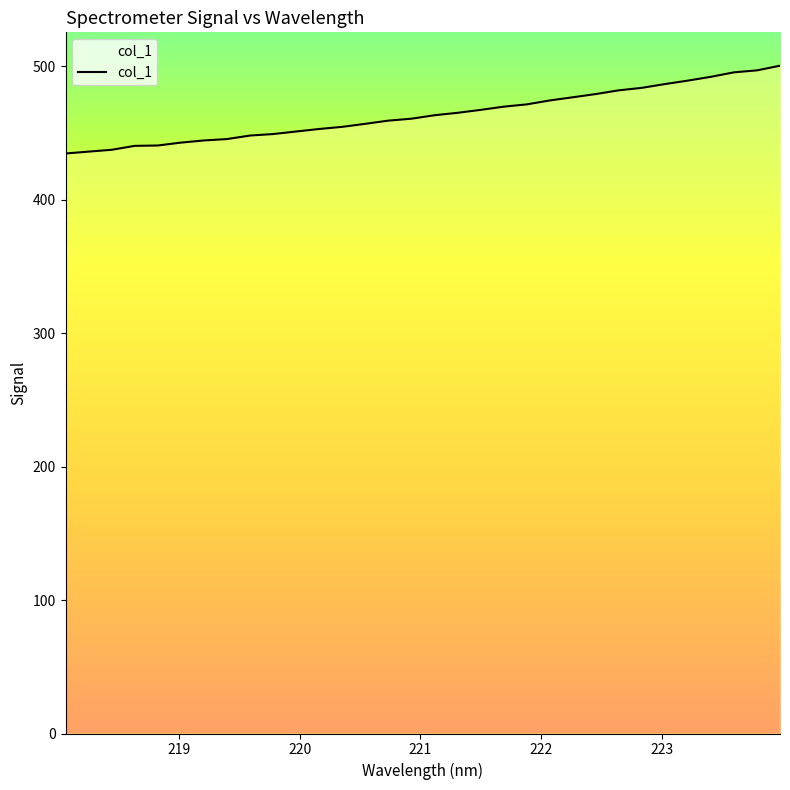

What is the average value?

464.0